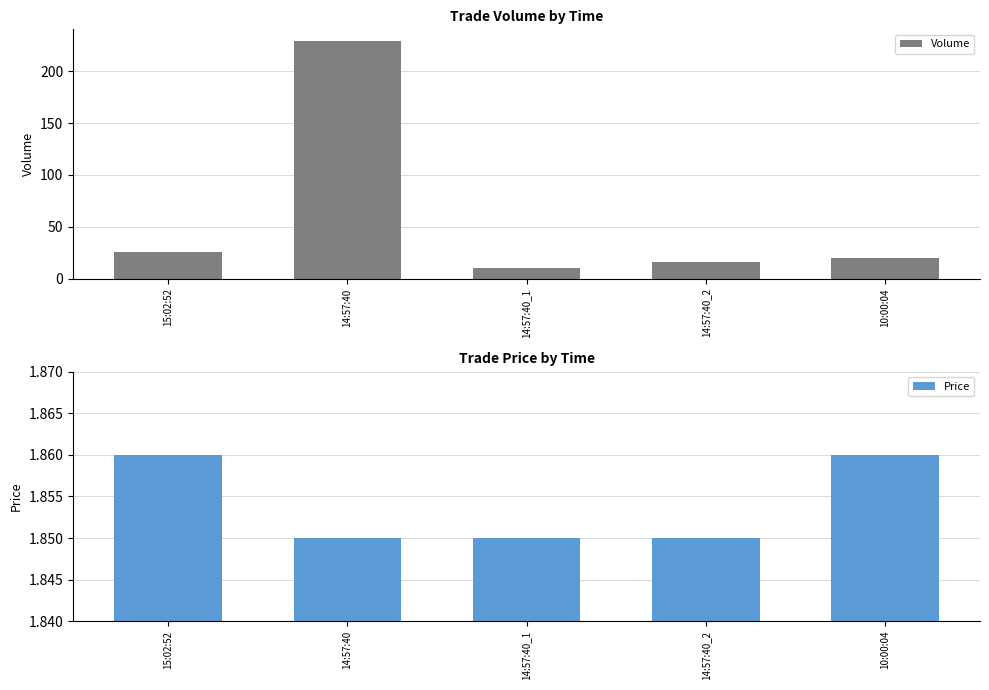

What is the difference between the maximum and second lowest values in the Volume series?

213